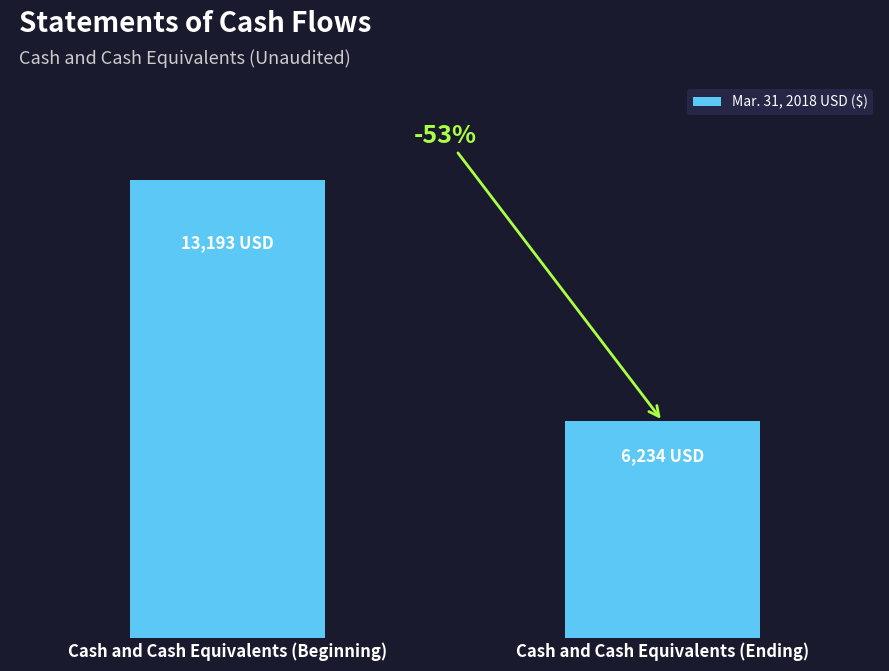

Rank the categories by value from highest to lowest.

Cash and Cash Equivalents (Beginning), Cash and Cash Equivalents (Ending)